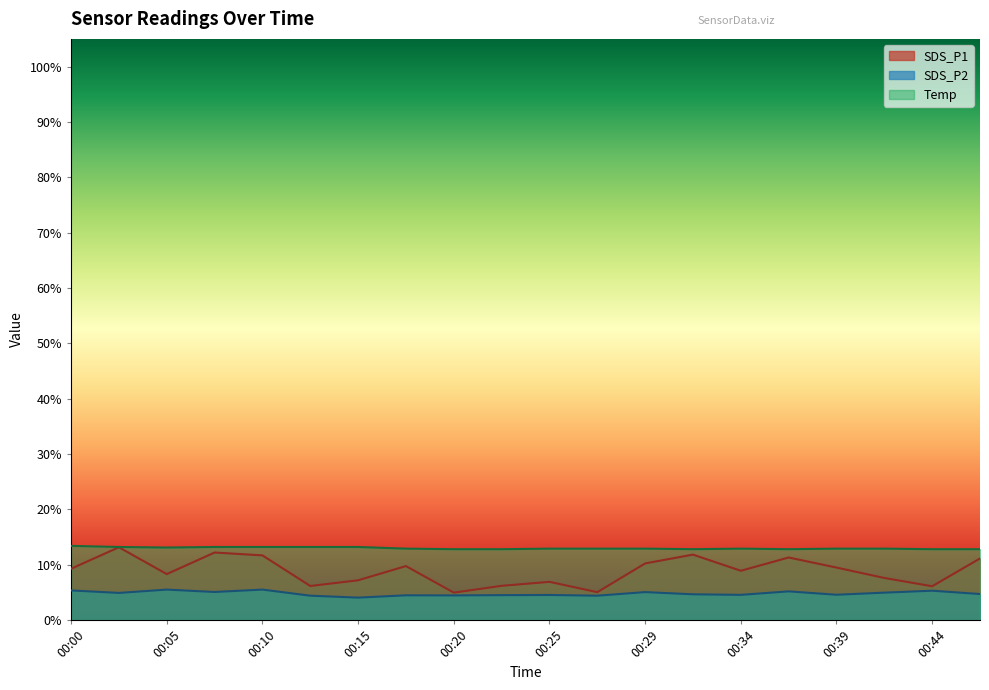

True or false: SDS_P1 has more than 1 points higher than both neighbors.

True